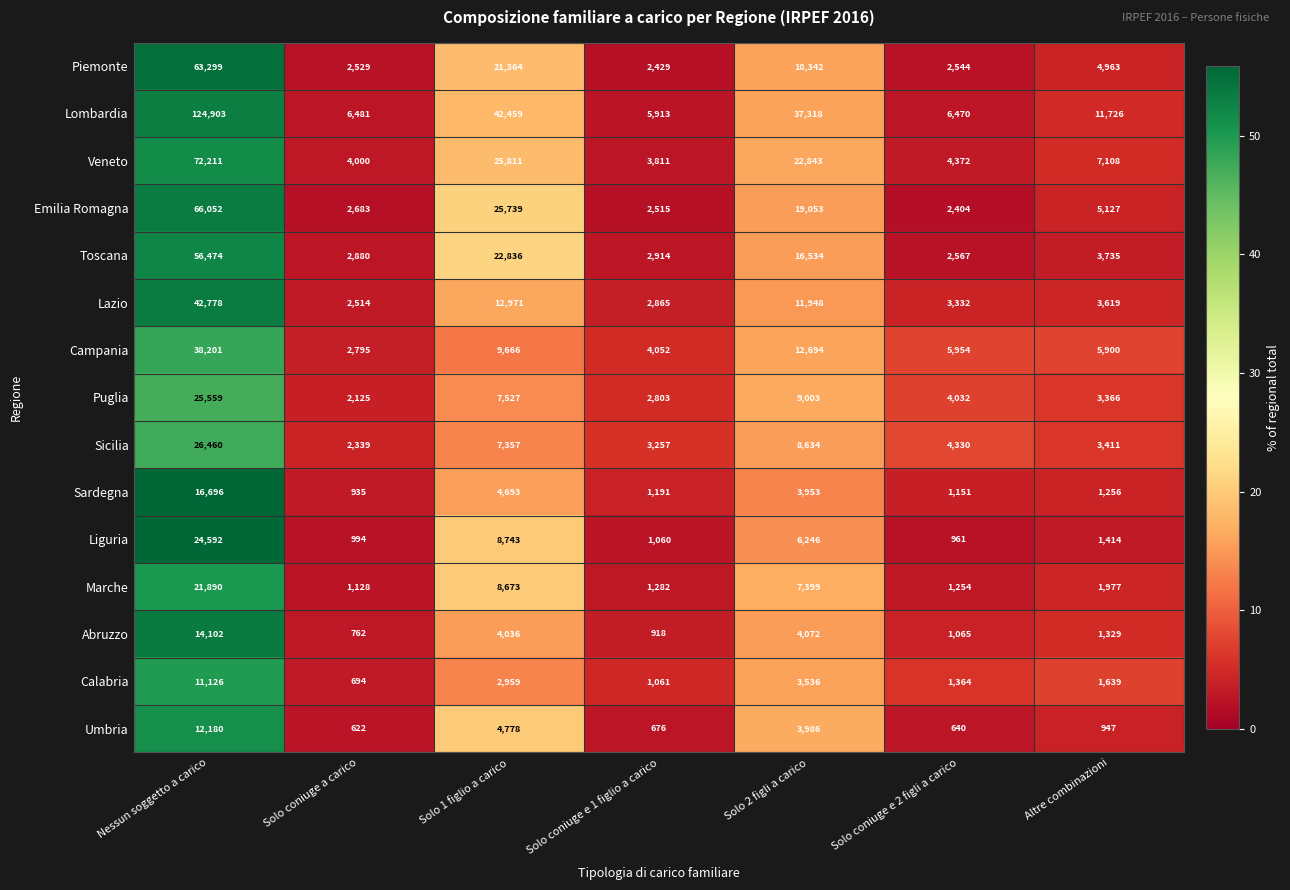

At which category is the sum across all series the highest?

Nessun soggetto a carico